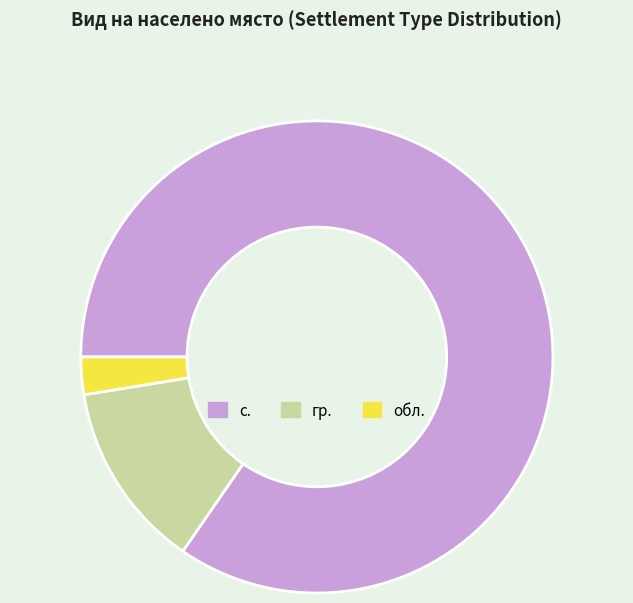

Between с. and обл., which is larger?

с.